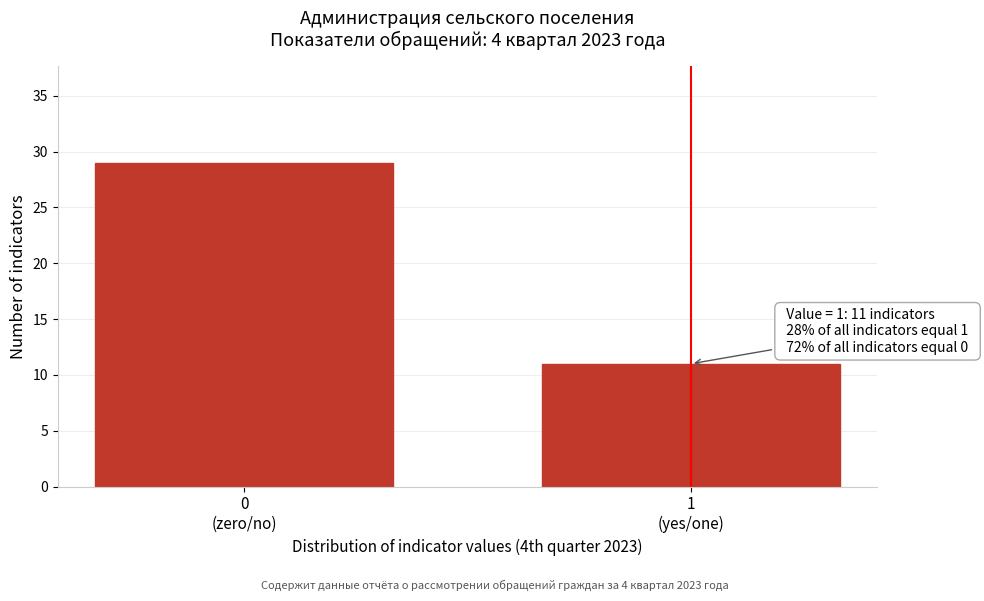

Reading left to right, transcribe all the data shown in this chart.

29	11